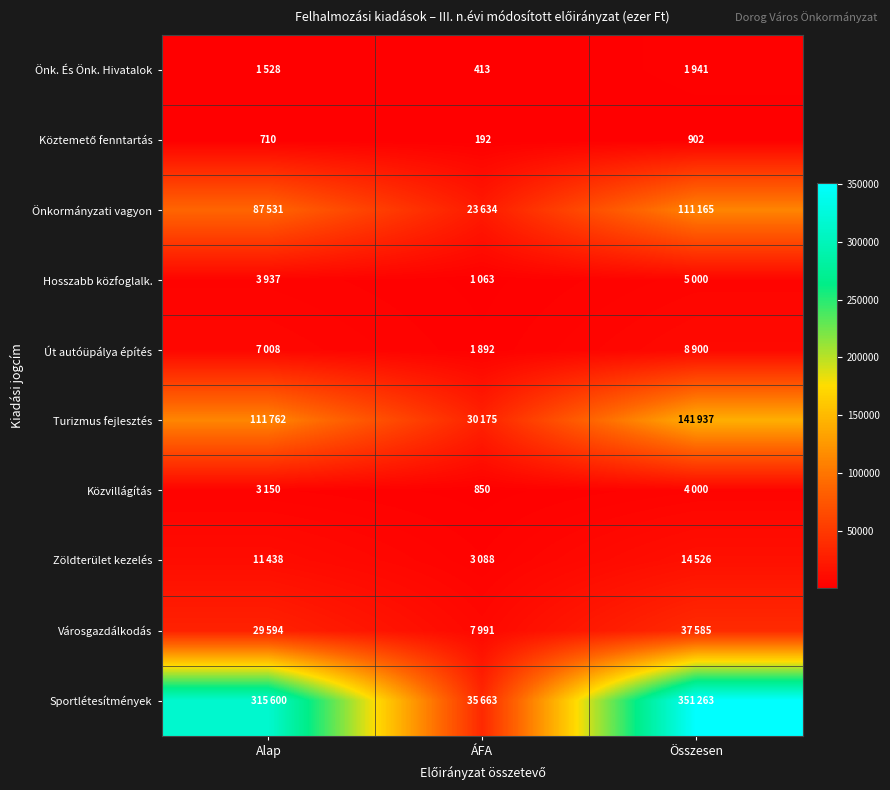

What is the total value across all series at Alap?

572258